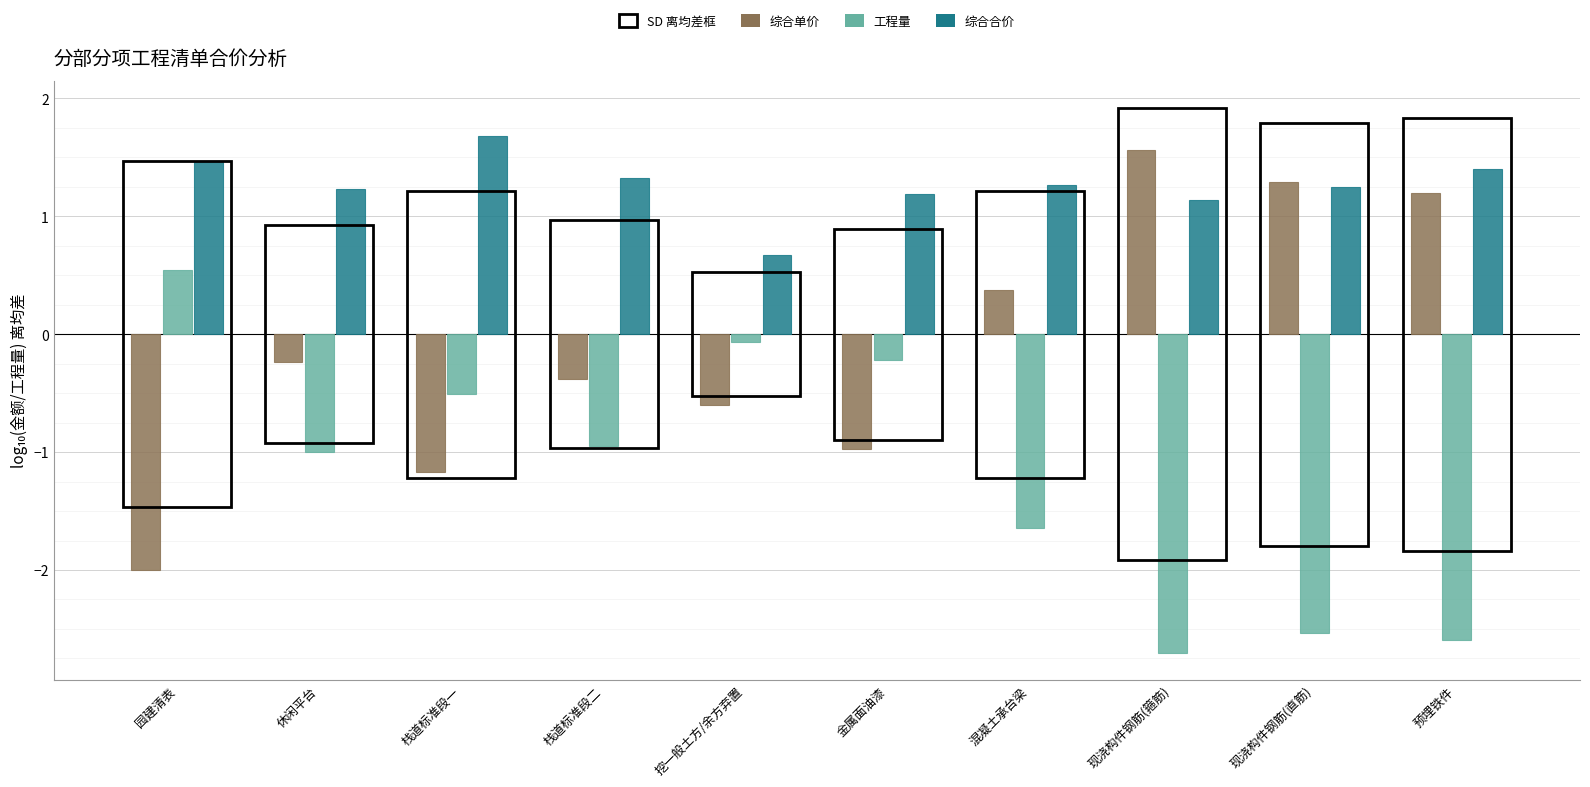

What is the difference between the highest and lowest values at 栈道标准段一?

2.8